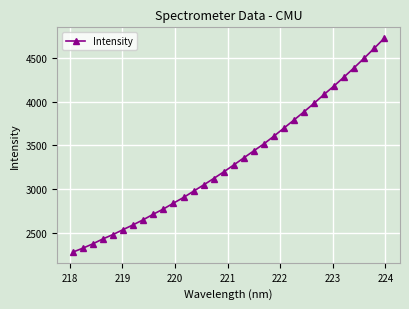

What is the value of the 1st point from the left?

2276.4